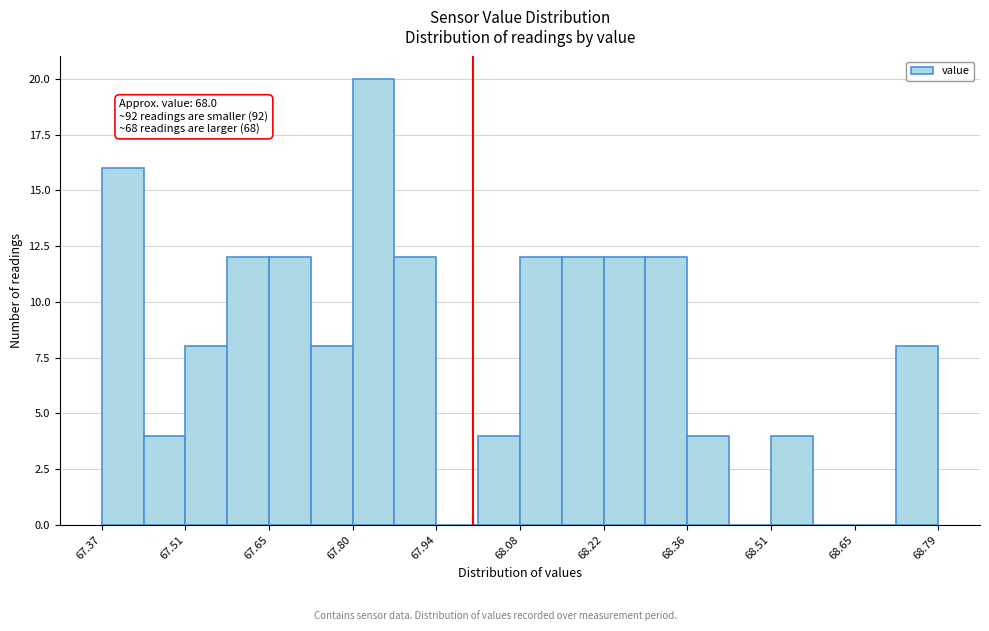

Around what value on the x-axis is the tallest bar? Give the approximate position of its centre, as read against the axis.

67.84